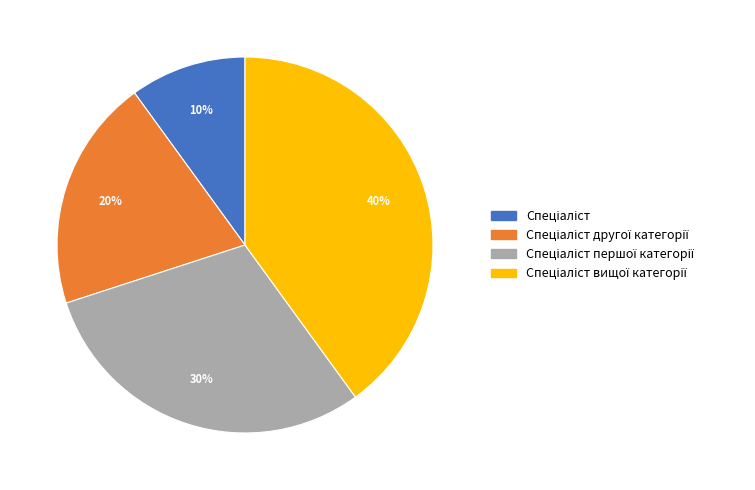

Is there a majority slice in this chart?

No